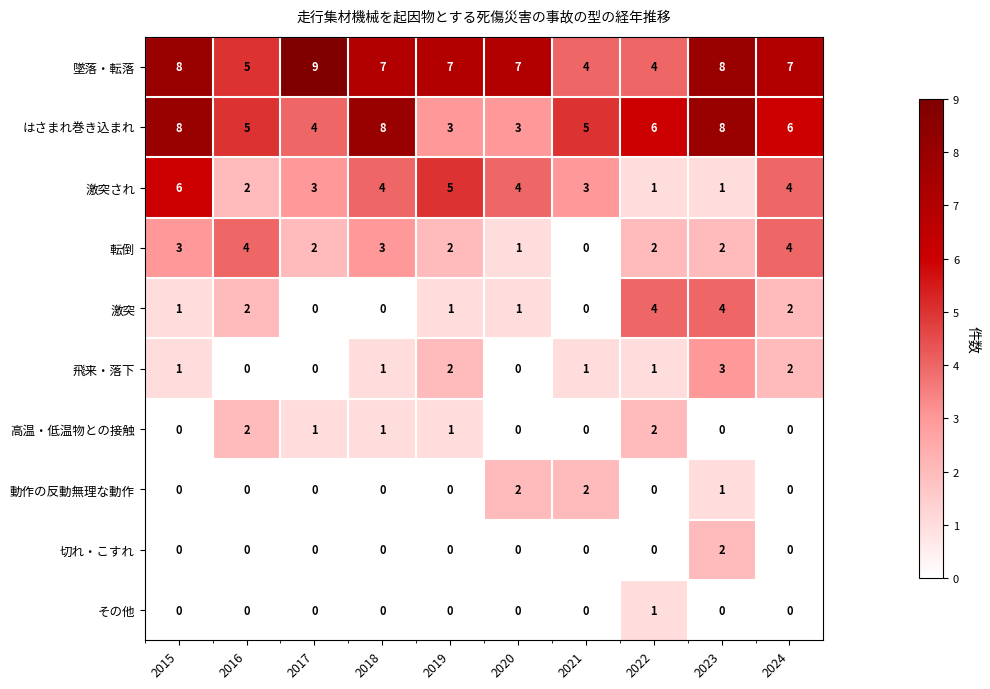

What is the difference between the highest and lowest values at 2016?

5